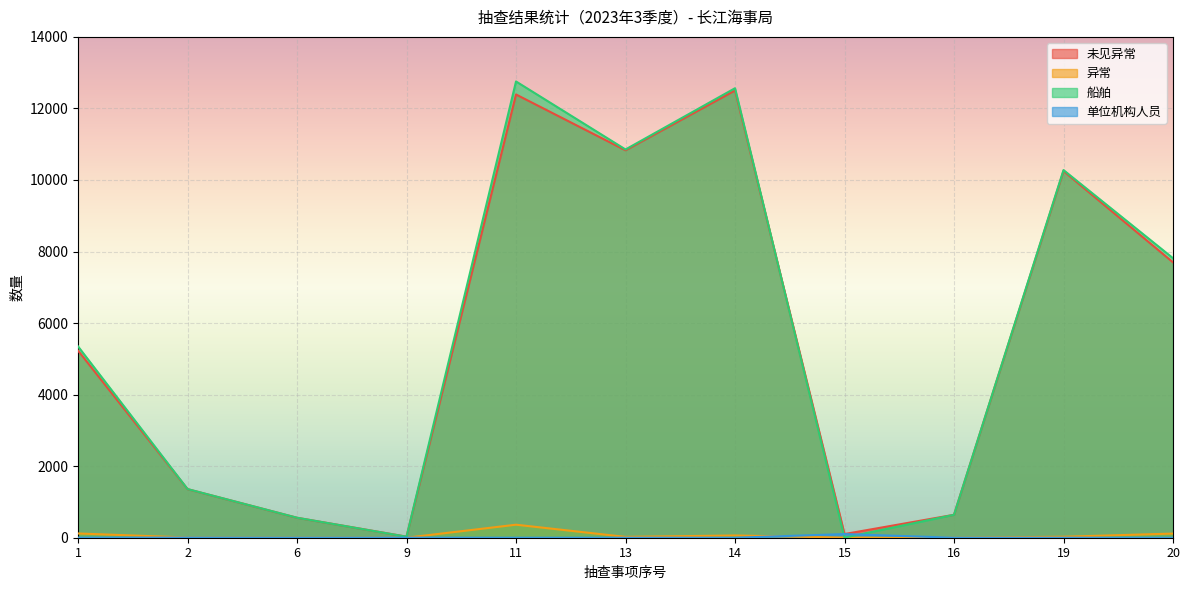

How many interior local peaks does the 异常 series have?

2